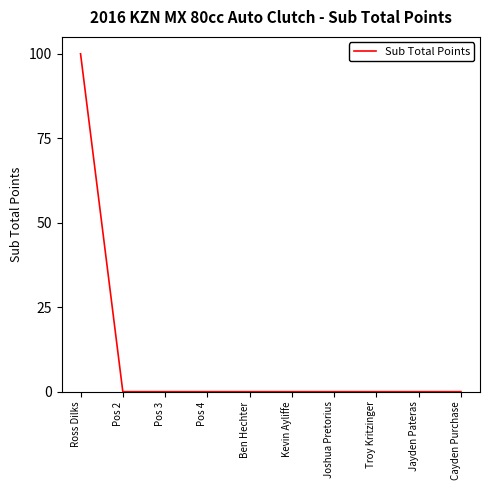

True or false: the data shows 58 at Cayden Purchase.

False